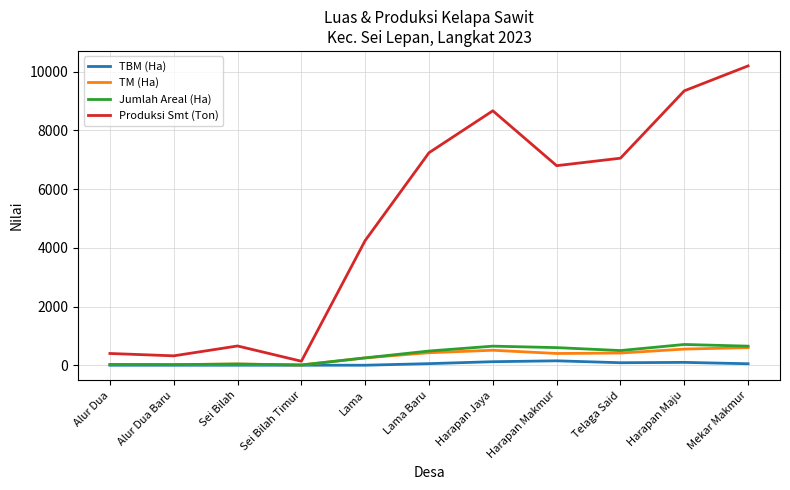

At how many categories does at least one series exceed 10126?

1